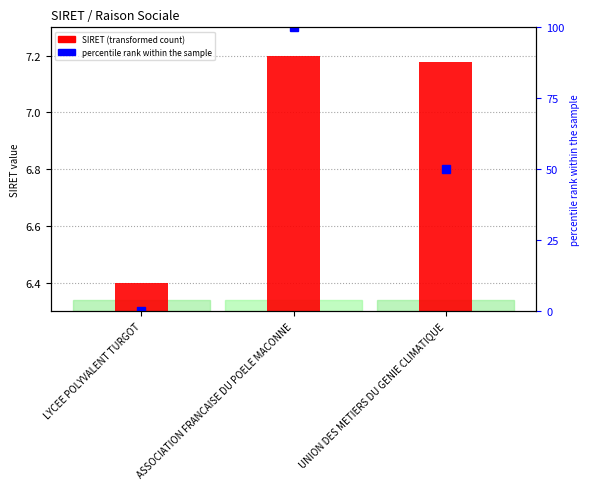

At UNION DES METIERS DU GENIE CLIMATIQUE, list the series in order from largest to smallest.

percentile rank within the sample, SIRET (transformed)